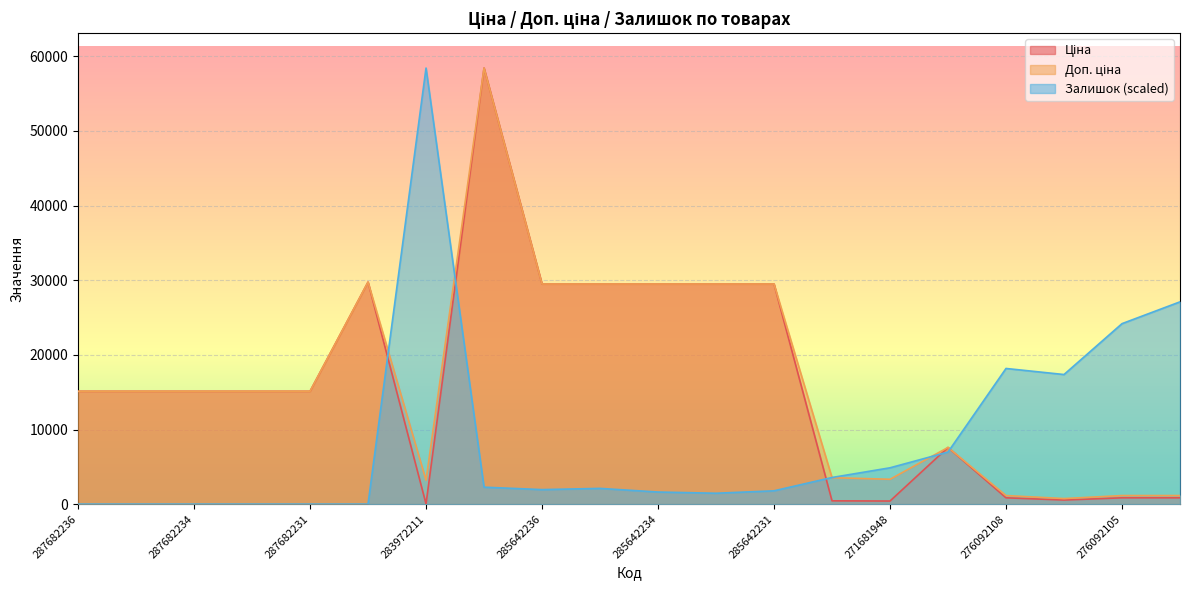

Reading left to right, transcribe all the data shown in this chart.

Ціна: 287682236=15120.0	287682235=15120.0	287682234=15120.0	287682233=15120.0	287682231=15120.0	287702232=29747.2	283972211=32.0	285662232=58426.5	285642236=29491.5	285642235=29491.5	285642234=29491.5	285642233=29491.5	285642231=29491.5	271691948=443.1	271681948=416.6	284392211=7596.5	276092108=848.4	276092107=551.5	276092105=848.4	276092104=848.4
Доп. ціна: 287682236=15120.0	287682235=15120.0	287682234=15120.0	287682233=15120.0	287682231=15120.0	287702232=29747.2	283972211=3205.0	285662232=58426.5	285642236=29491.5	285642235=29491.5	285642234=29491.5	285642233=29491.5	285642231=29491.5	271691948=3545.0	271681948=3332.5	284392211=7596.5	276092108=1149.7	276092107=747.0	276092105=1149.7	276092104=1149.7
Залишок: 287682236=0.0	287682235=0.0	287682234=0.0	287682233=0.0	287682231=0.0	287702232=0.0	283972211=58426.5	285662232=2272.1	285642236=1947.6	285642235=2109.8	285642234=1623.0	285642233=1460.7	285642231=1785.3	271691948=3570.5	271681948=4868.9	284392211=6978.7	276092108=18177.1	276092107=17365.7	276092105=24182.1	276092104=27103.4